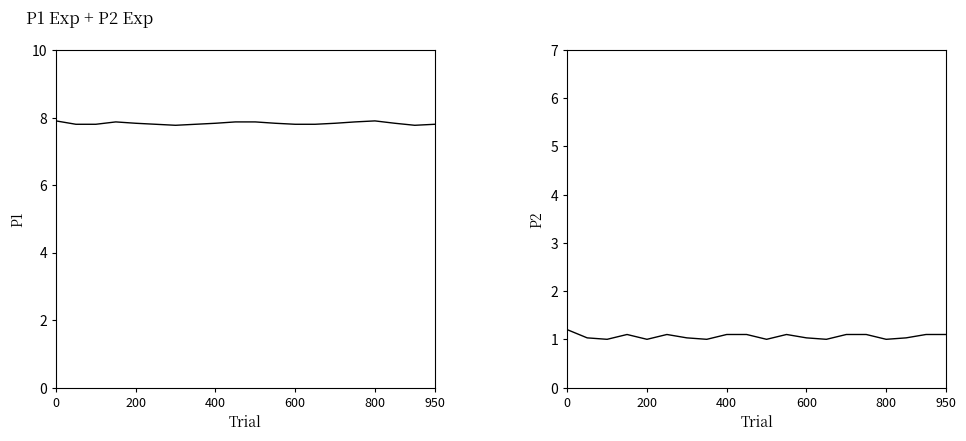

In P1, how many points are lower than both neighbors (excluding endpoints)?

2